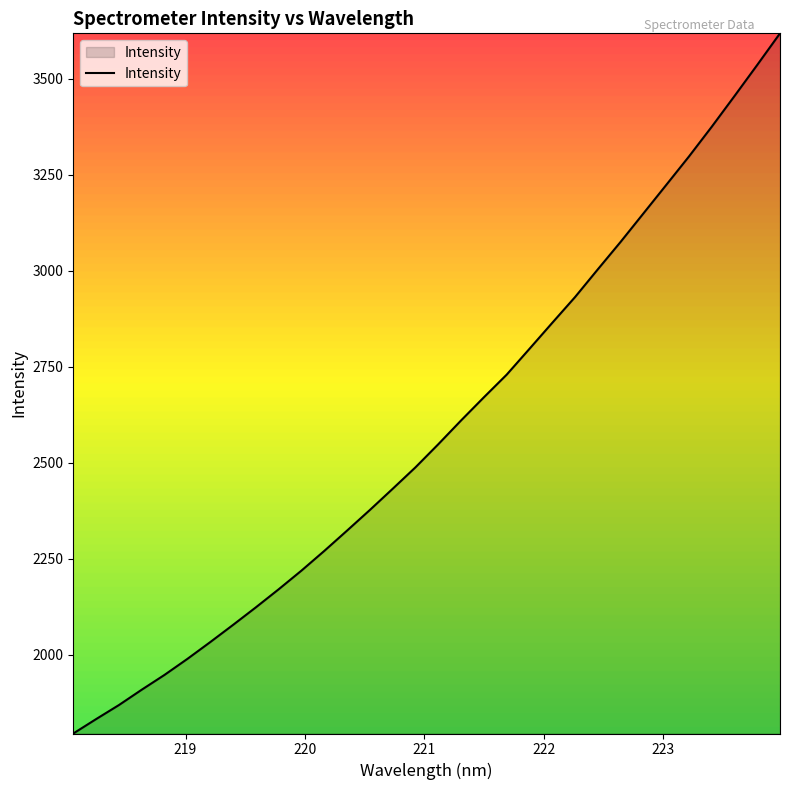

What is the minimum value shown in the chart?

1794.6